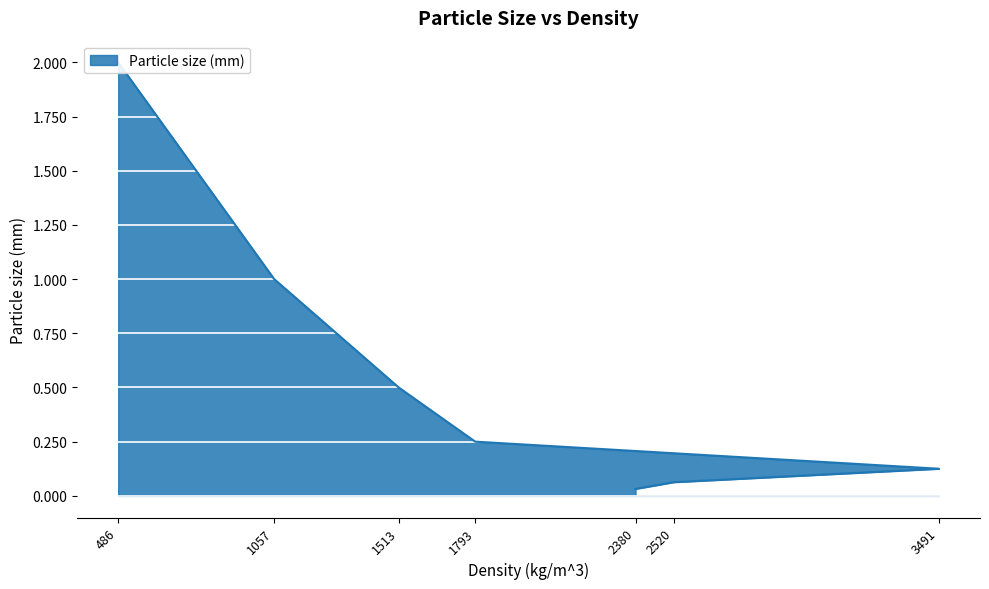

True or false: there are more than 1 points higher than both neighbors.

False